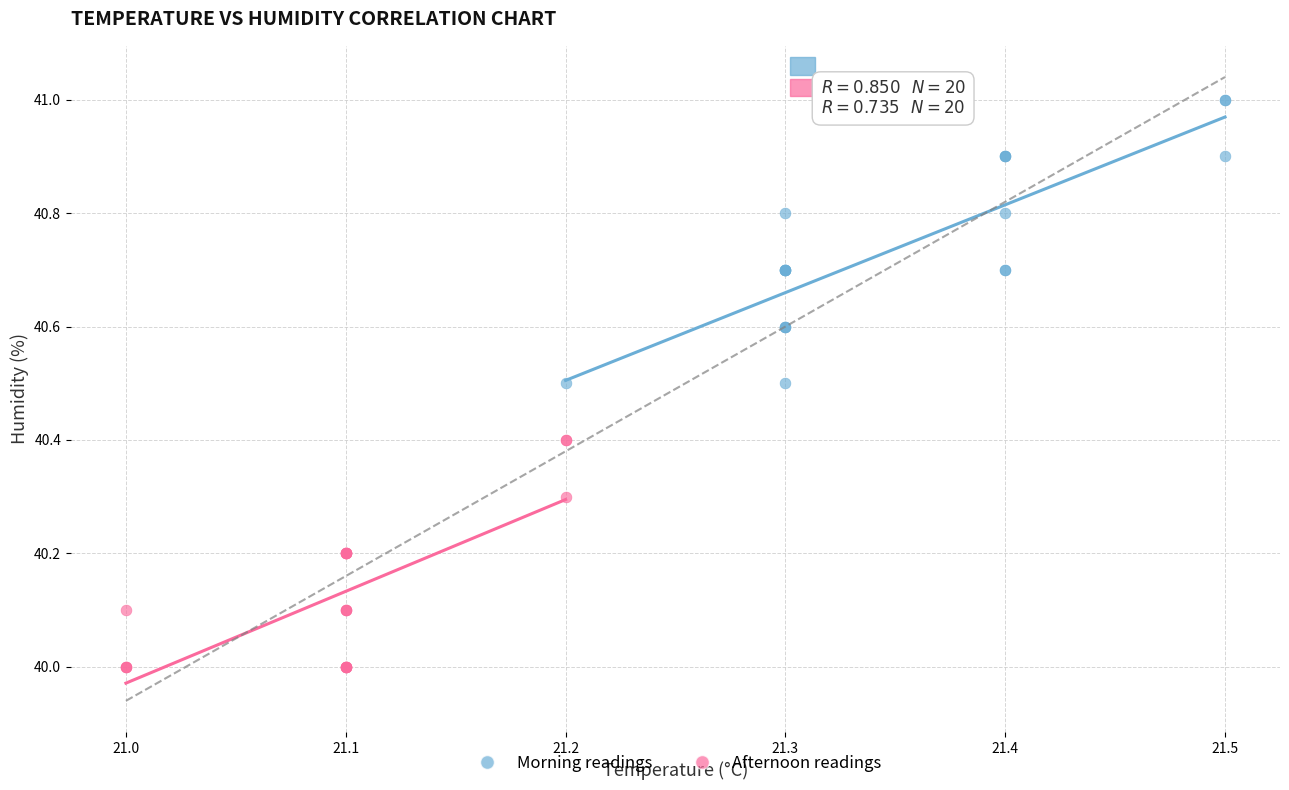

Which series reaches the minimum Y coordinate?

Afternoon readings